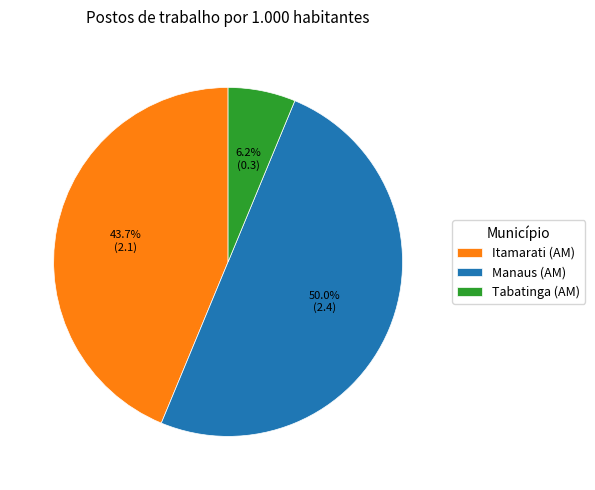

What percentage do Itamarati (AM) and Tabatinga (AM) together represent?

50.0%